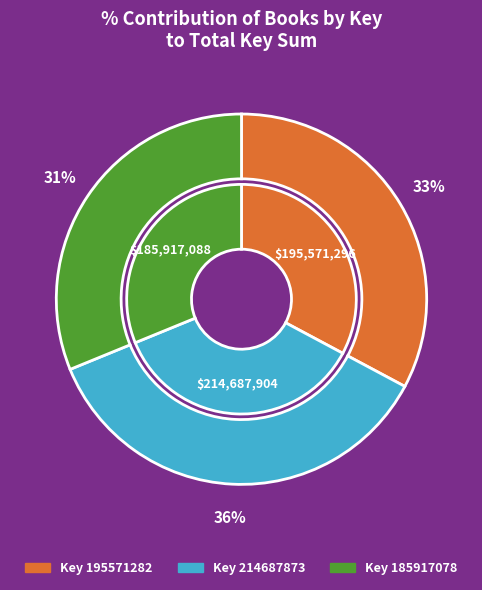

Rank the categories by value from highest to lowest.

Goodnight Koala (214687873), While You're Asleep (195571282), Winter (185917078)